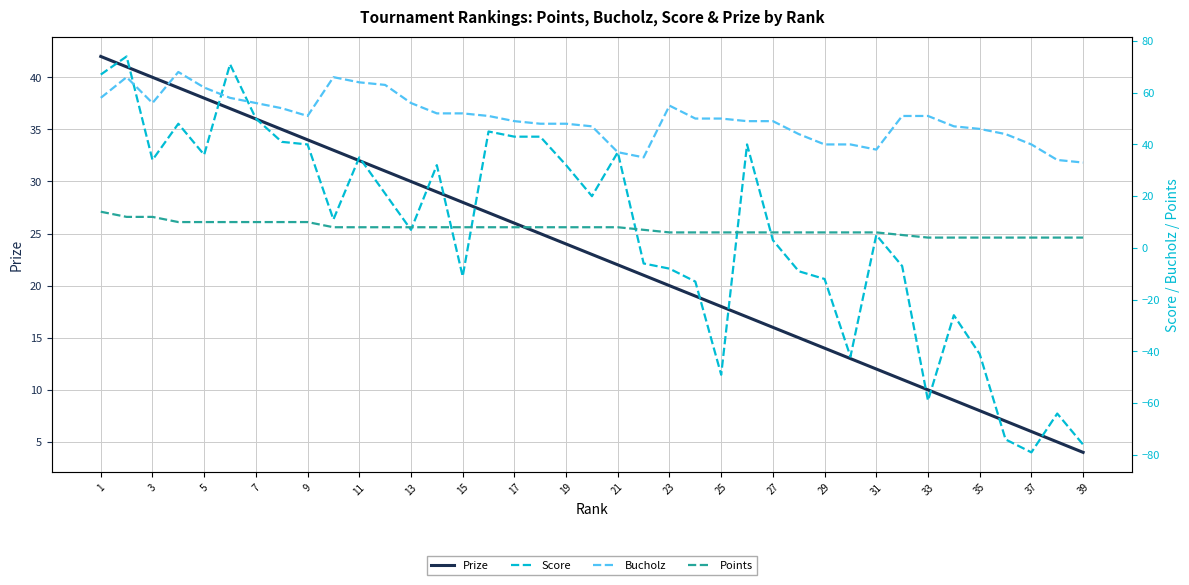

In Bucholz, how many points are lower than both neighbors (excluding endpoints)?

4